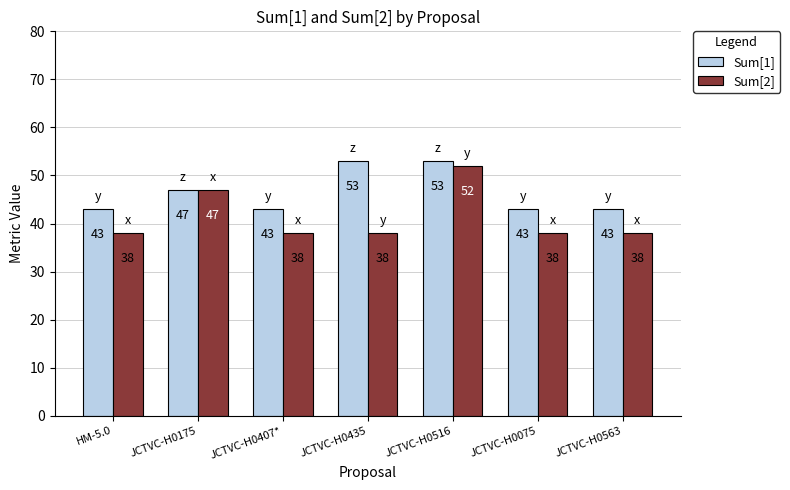

What is the maximum value for Sum[2]?

52